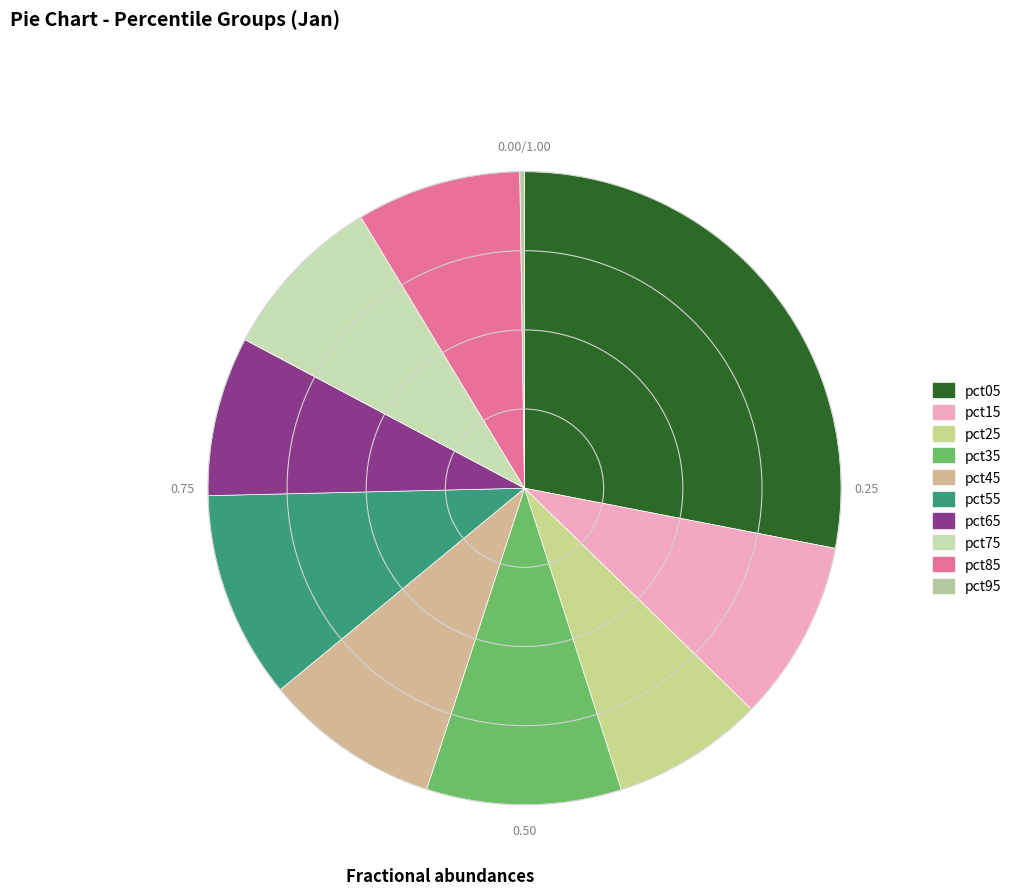

Which has a higher value, pct35 or pct25?

pct35